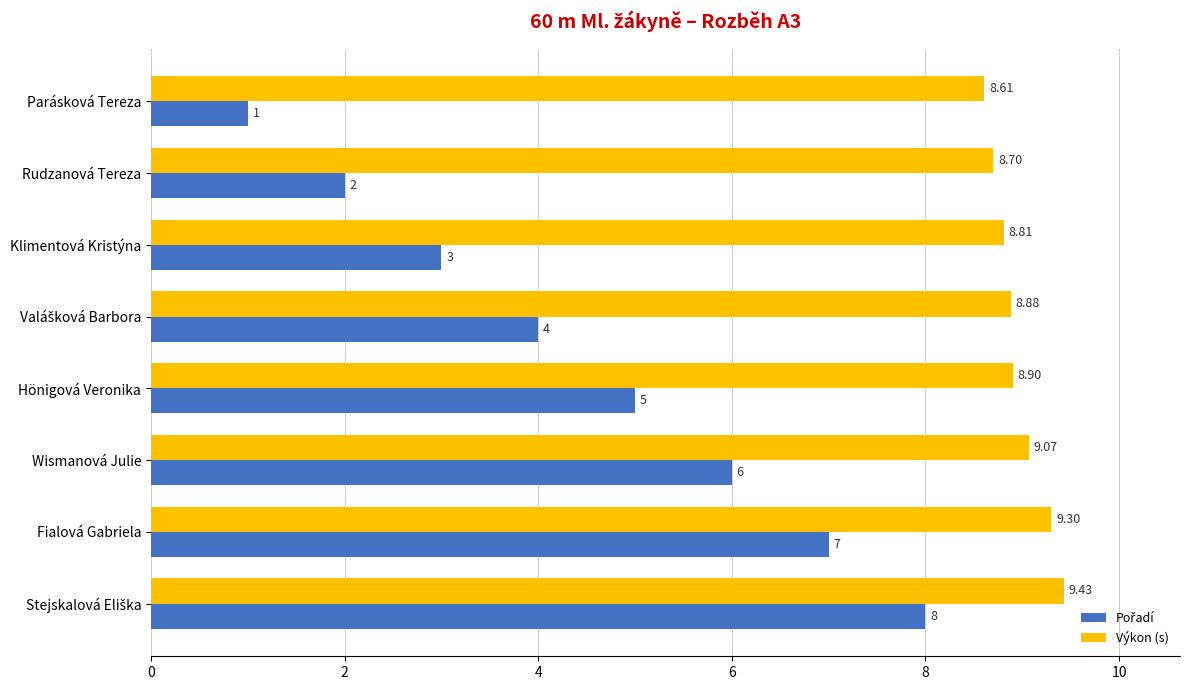

Which series has the largest total across all categories?

Výkon (s)